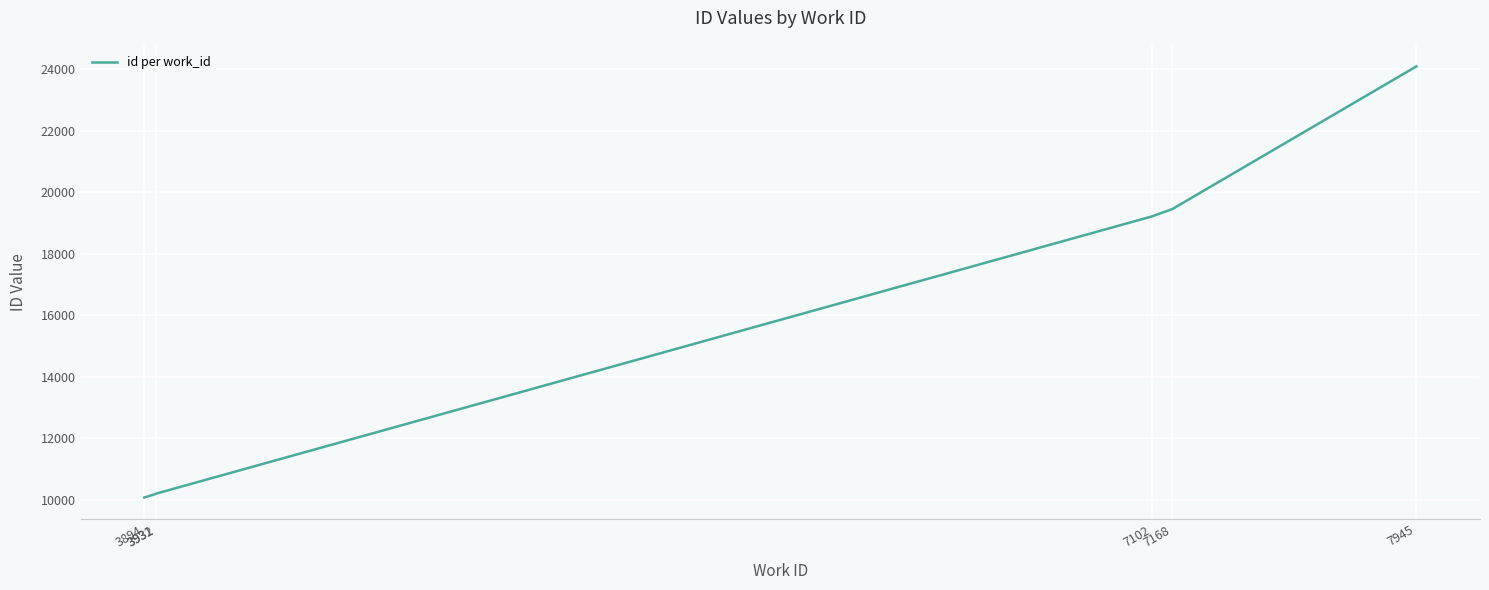

True or false: there are more than 2 points higher than both neighbors.

False